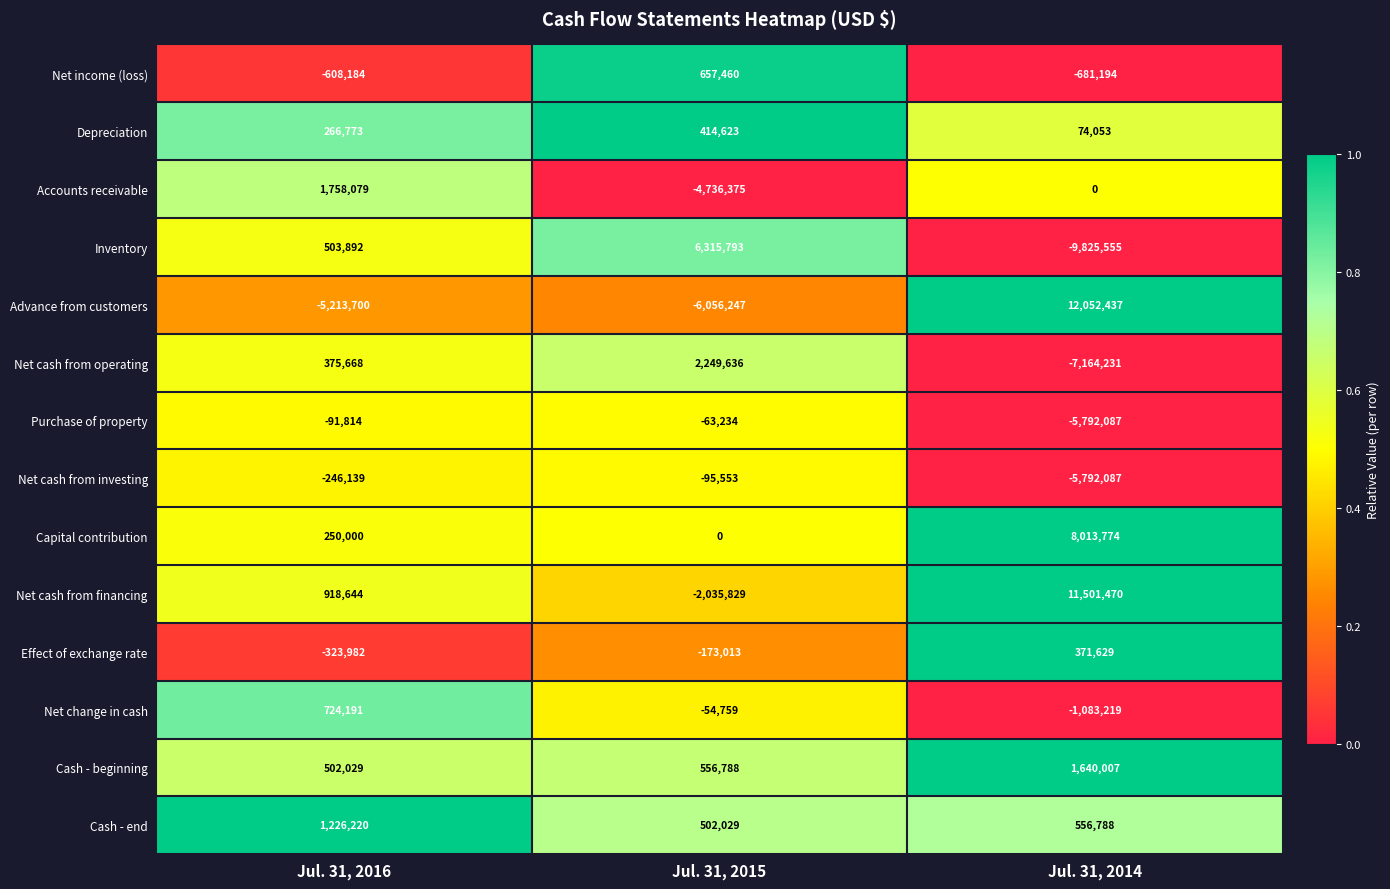

What is the highest value of the Net income (loss) series?

657460